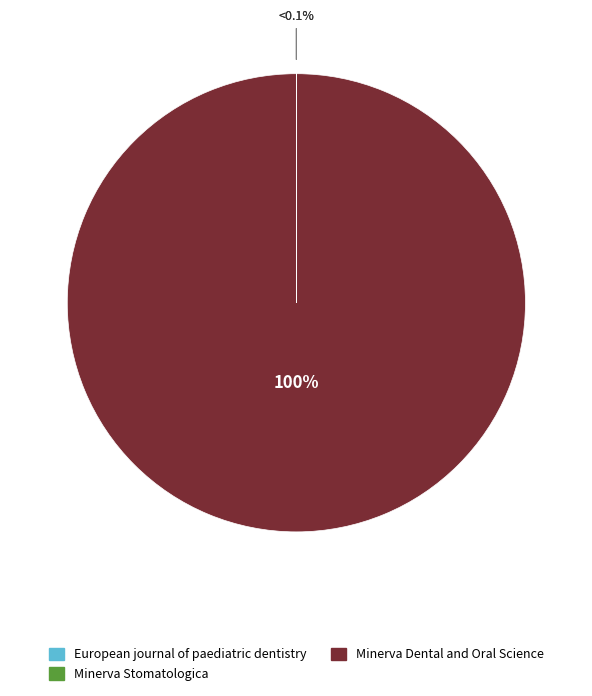

Which category has the smallest portion of the pie?

European journal of paediatric dentistry